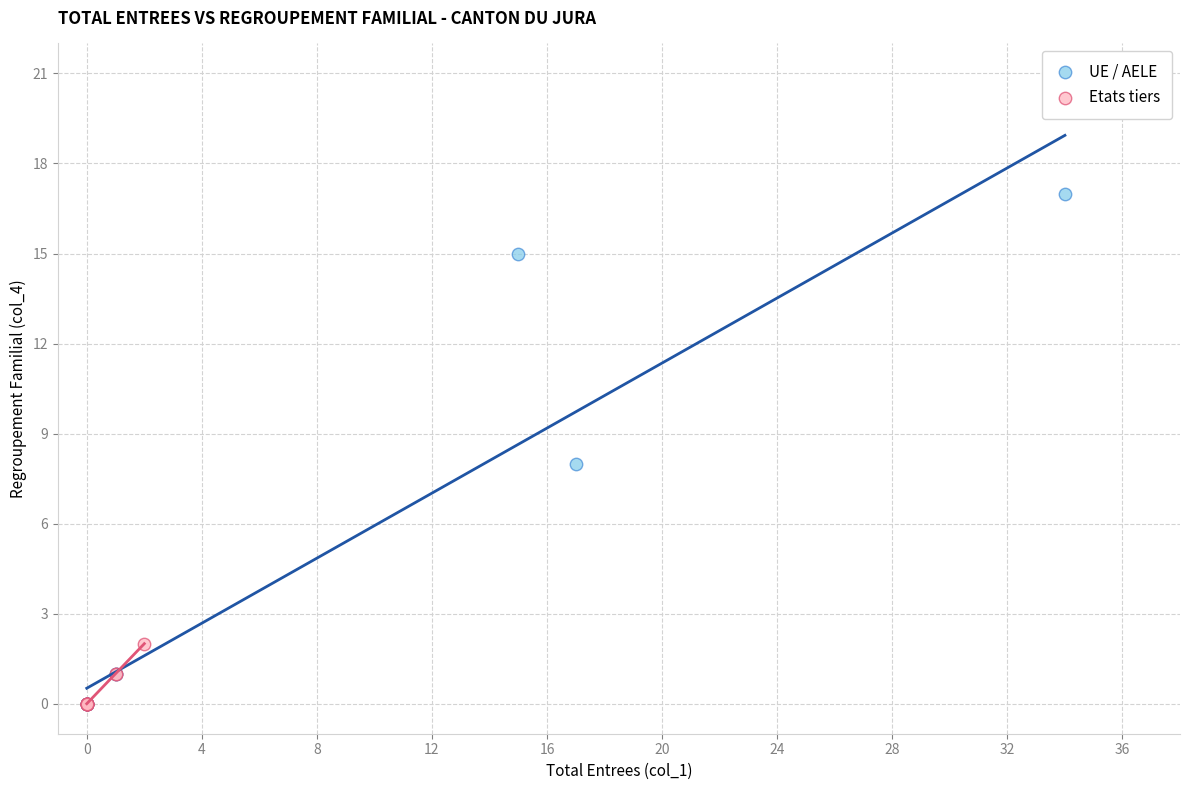

Which series has the largest Y range (max minus min)?

UE / AELE